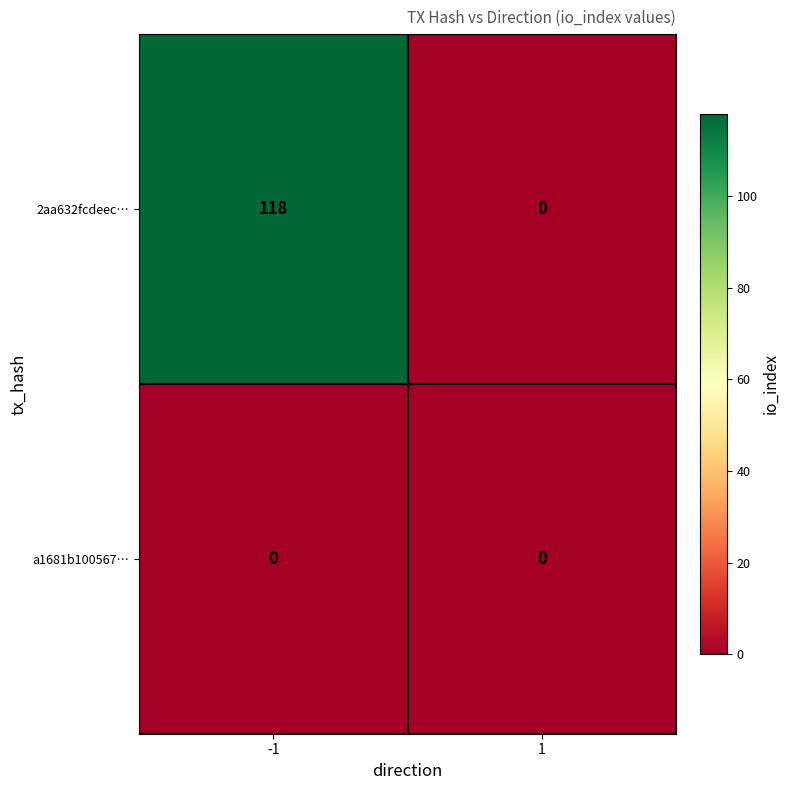

List the series in order of their overall mean, lowest first.

a1681b100567…, 2aa632fcdeec…